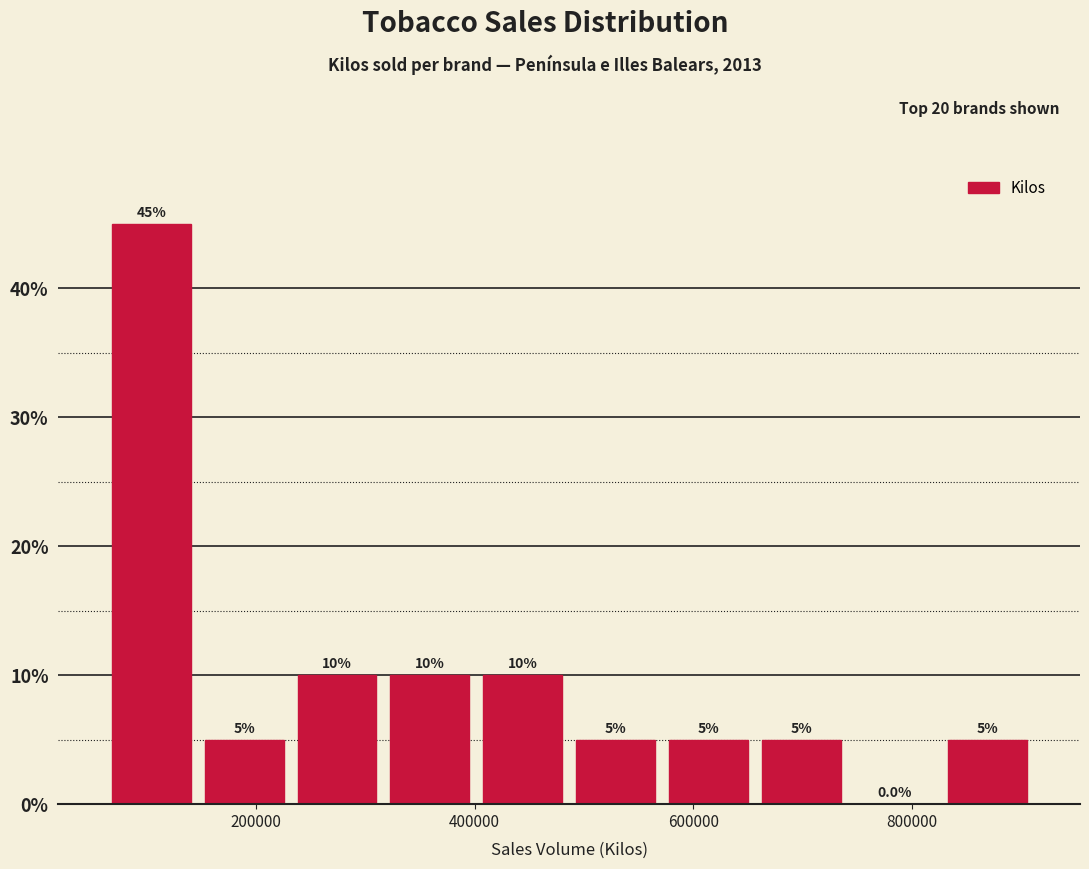

Over which range of the x-axis is the bar tallest?

60000 to 140000